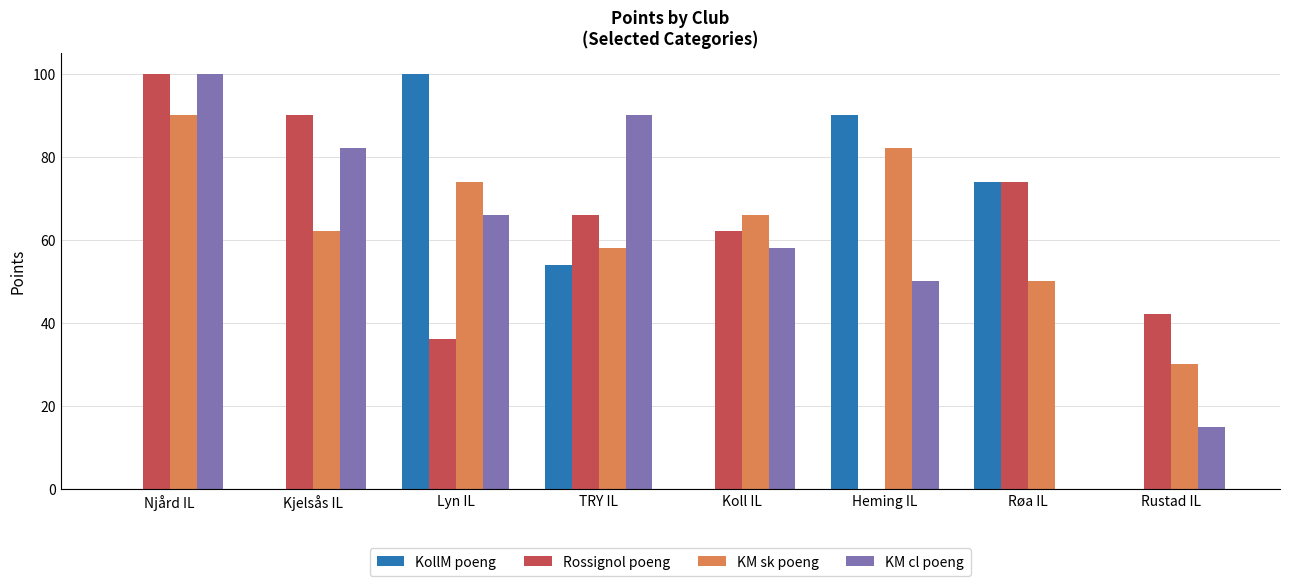

Which series has the largest total across all categories?

KM sk poeng